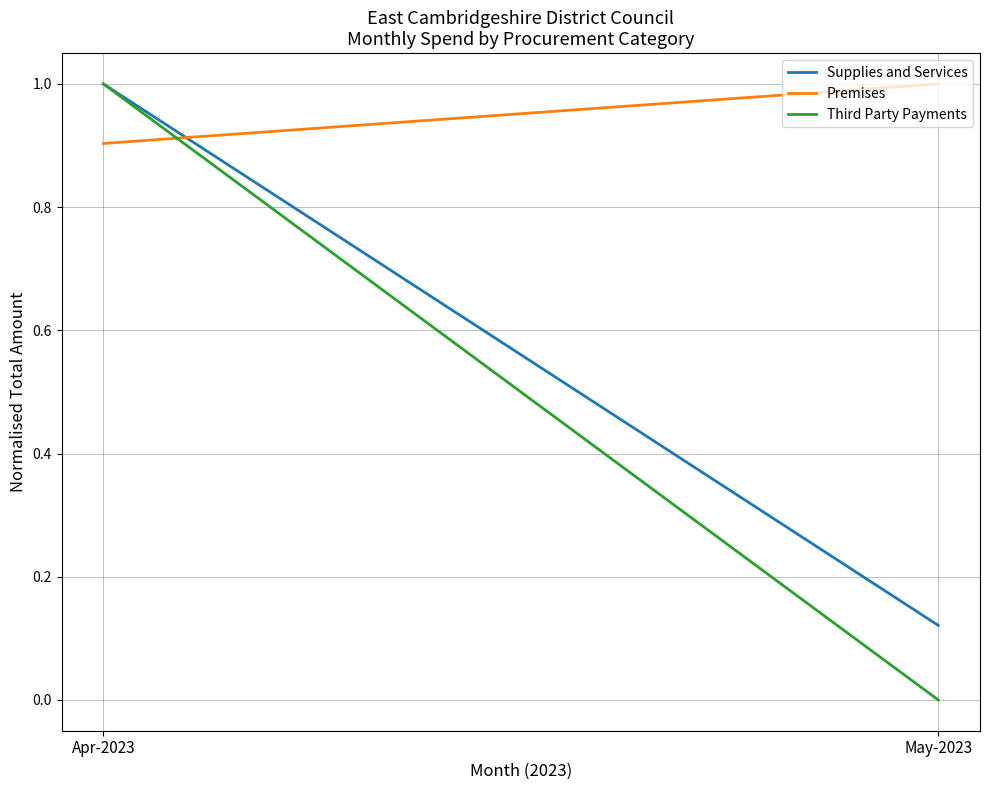

Reading left to right, transcribe all the data shown in this chart.

Supplies and Services: 1.0	0.1
Premises: 0.9	1.0
Third Party Payments: 1.0	0.0